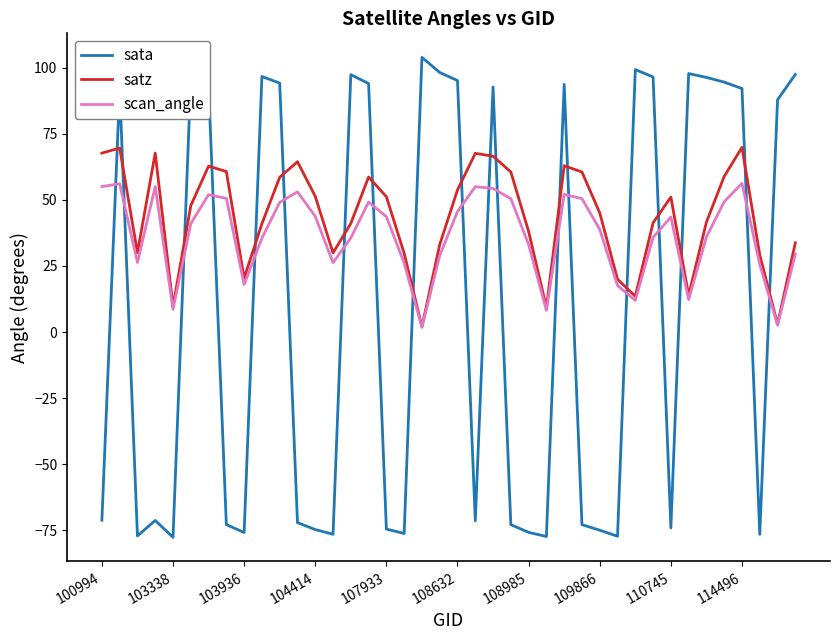

What is the difference between the maximum and second lowest values in the scan_angle series?

53.6